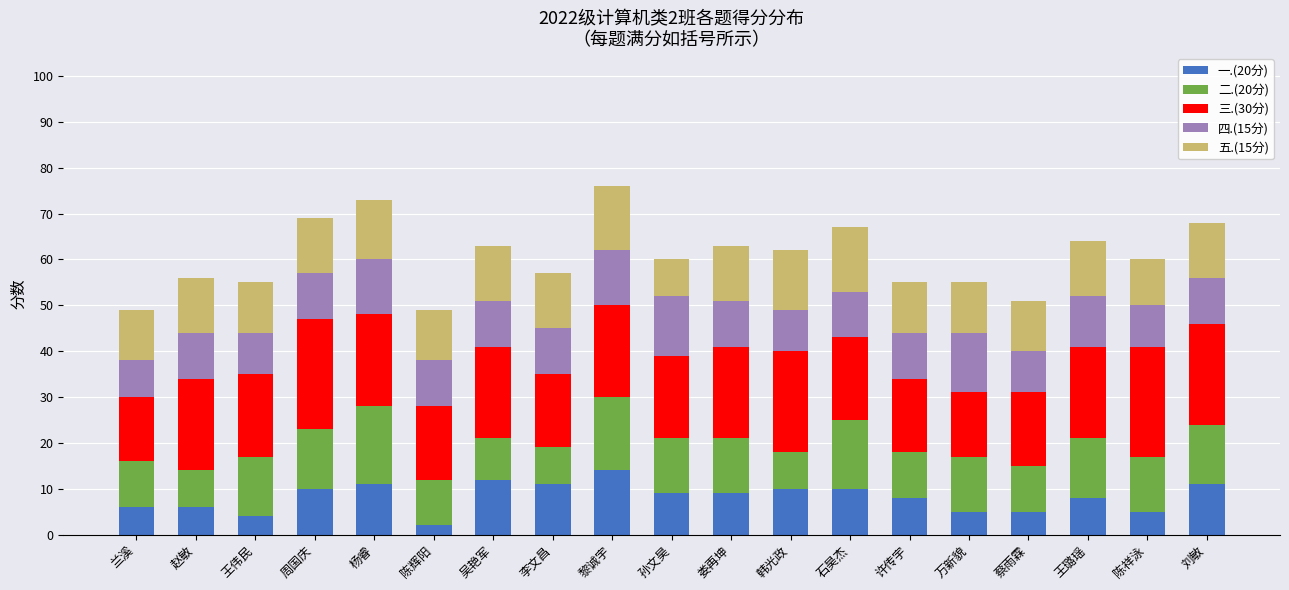

Is it true that 一.(20分) equals 18 at 李文昌?

False